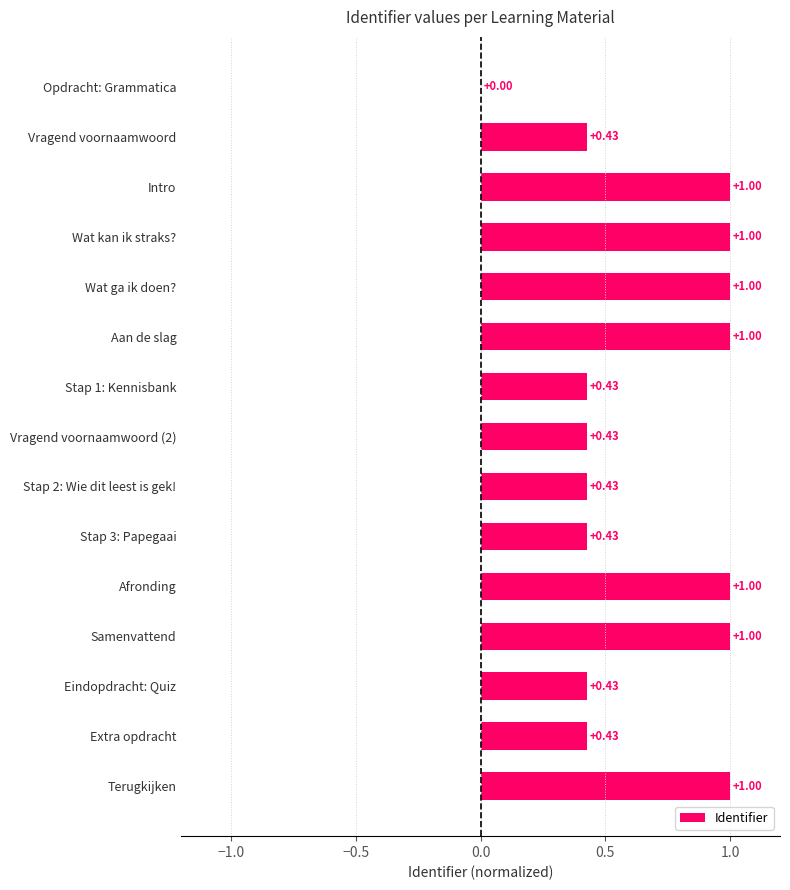

What is the sum of all values?

10.0